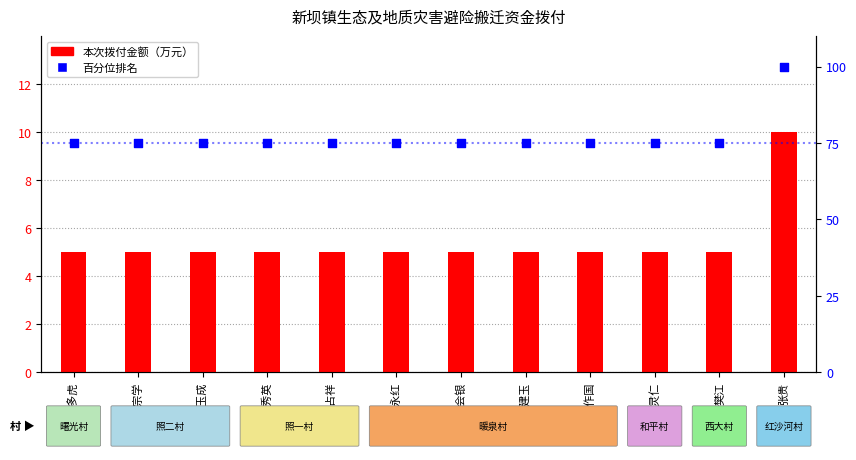

Which series contains the lowest Y value?

前期已拨付金额（万元）